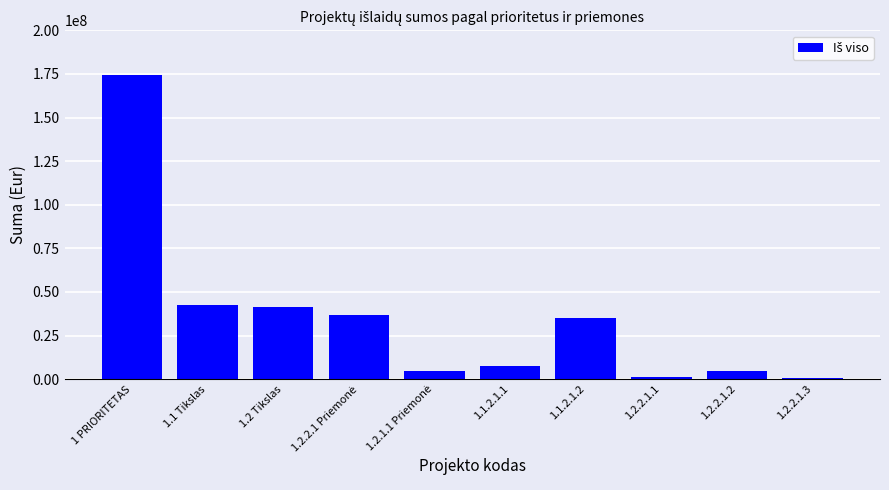

What is the sum of the values at 1 PRIORITETAS and 1.1.2.1.1?

182001005.4